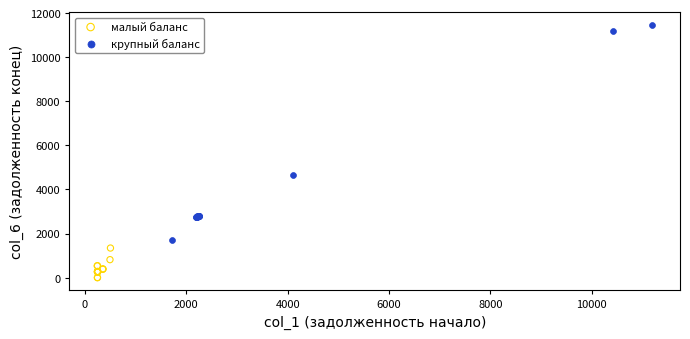

What are all the series names shown in the legend?

малый баланс, крупный баланс